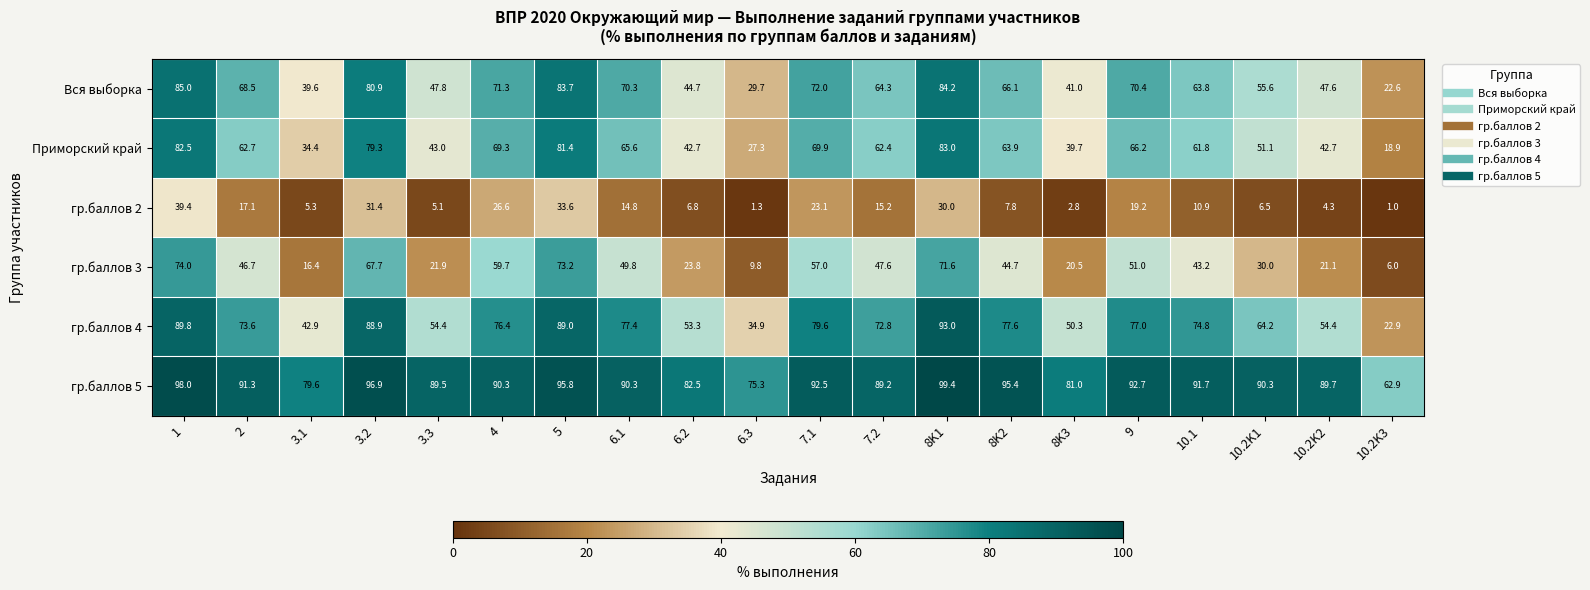

Between 7.1 and 8K1, which series saw the biggest shift?

гр.баллов 3